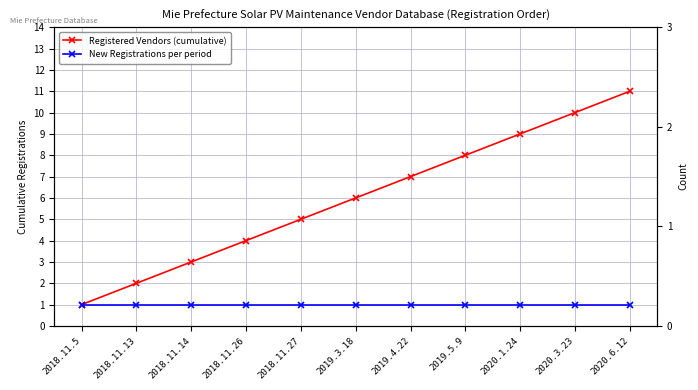

Which series has the largest total across all categories?

Registered Vendors (cumulative)